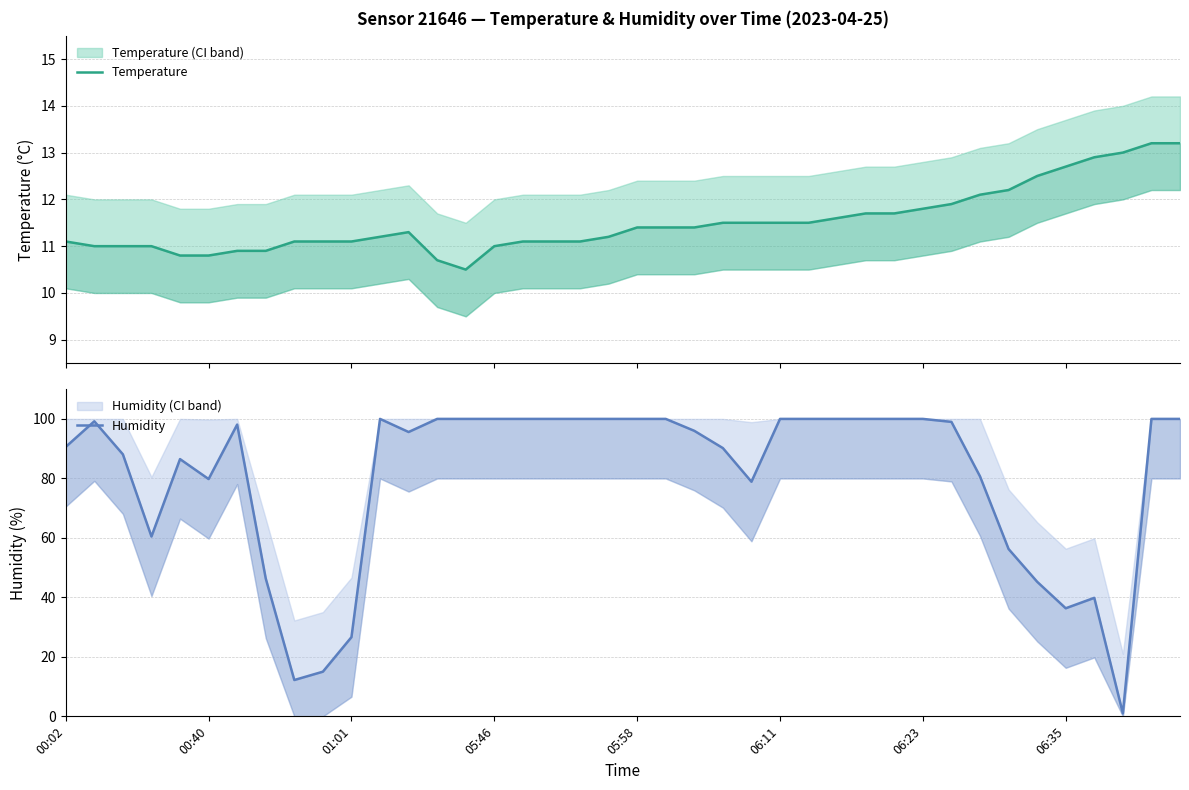

What is the difference between the second highest and second lowest values in the Temperature series?

2.5